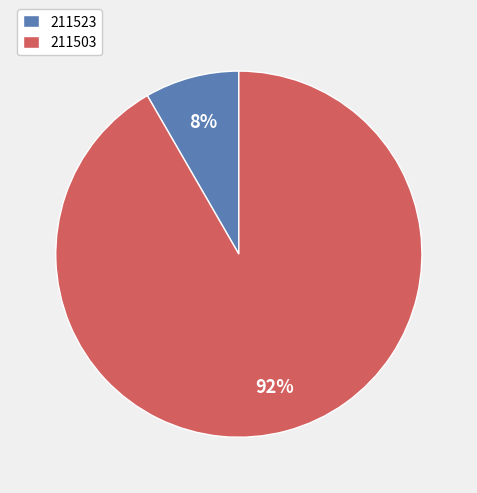

Which category accounts for the majority?

211503